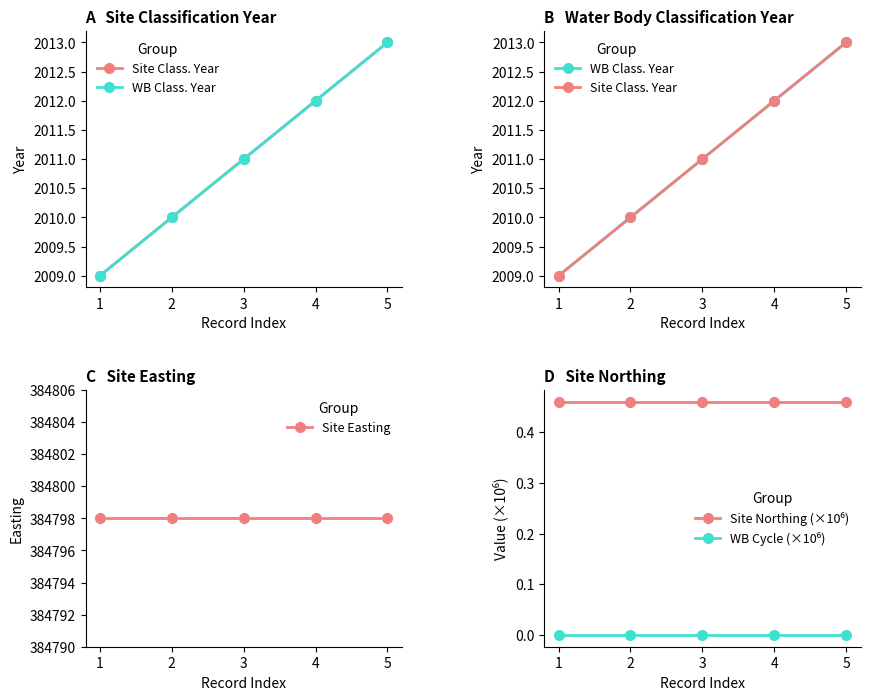

The value of Site Easting at 1 is 384798.0. True or false?

True